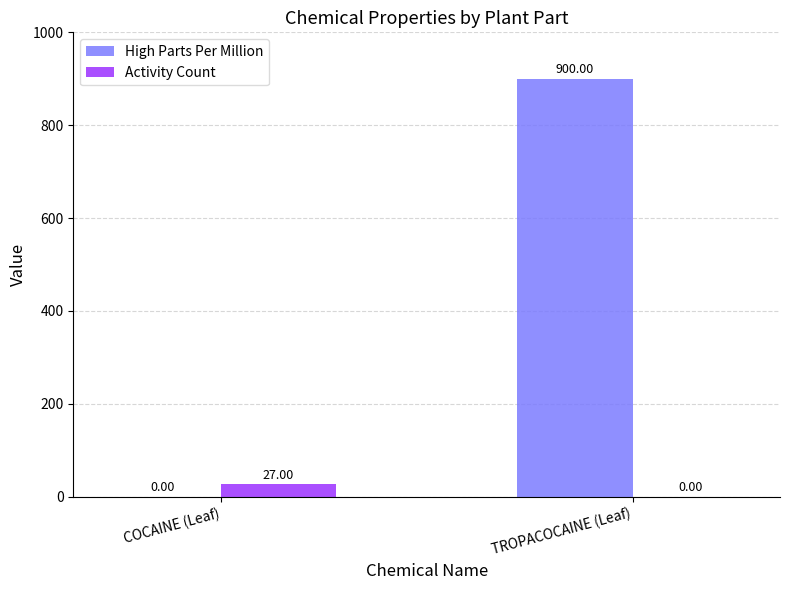

At which category is the sum across all series the highest?

TROPACOCAINE (Leaf)